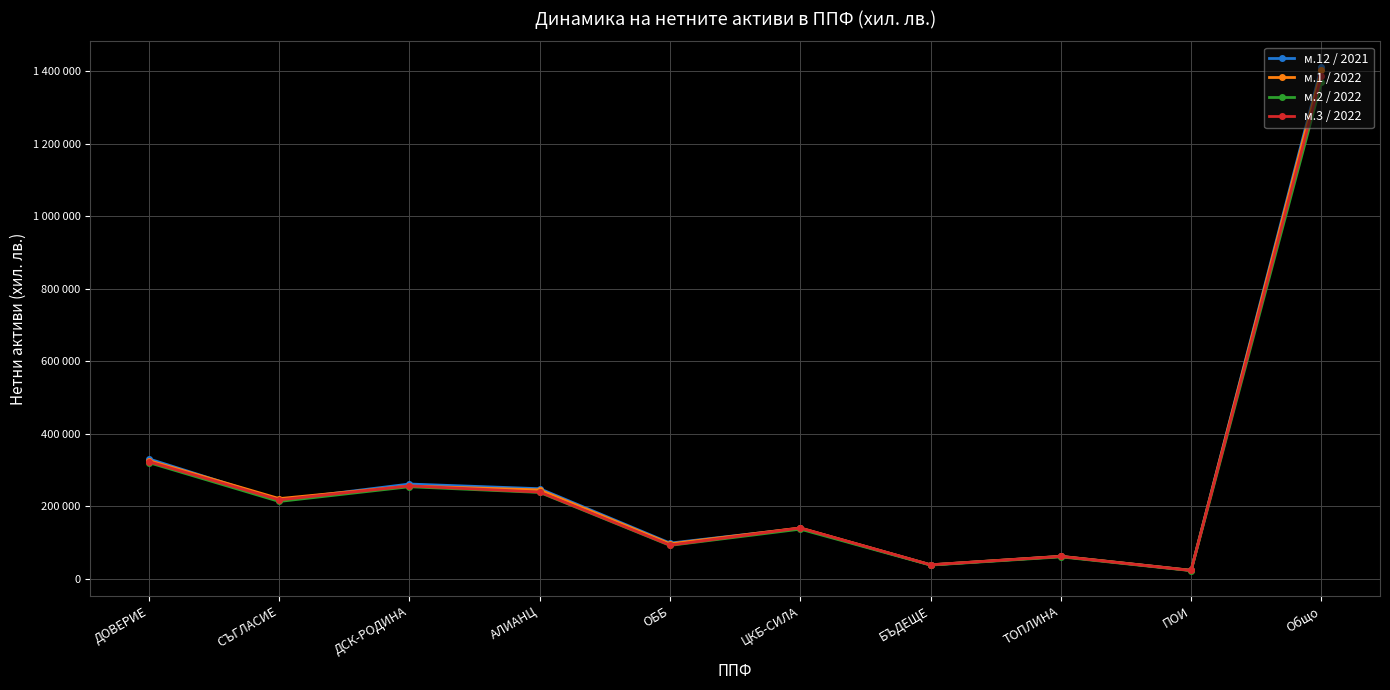

What is the label of the 6th point from the right?

ОББ